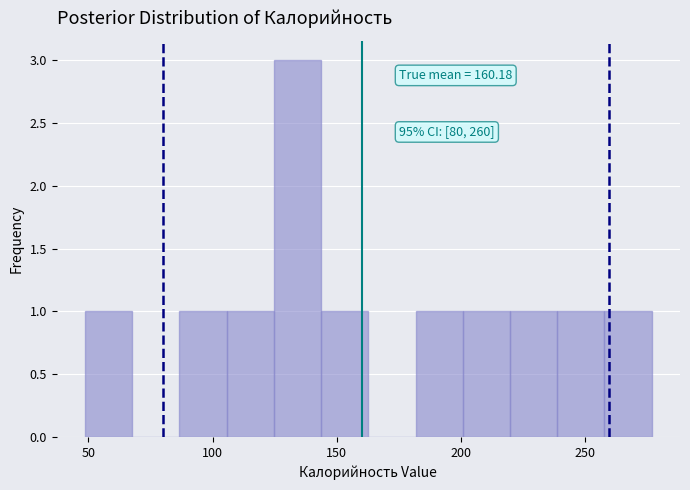

Read against the x-axis, roughly where is the centre of the tallest bar?

135